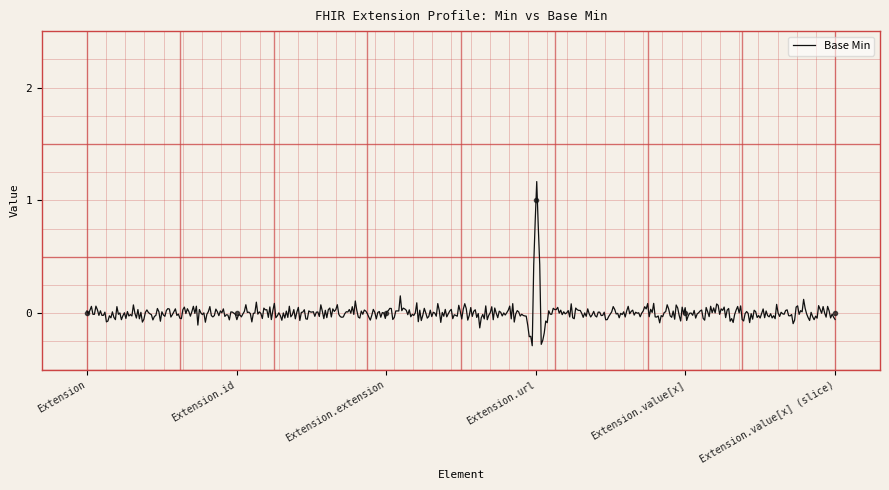

What is the label of the 6th point from the left?

Extension.value[x] (slice)